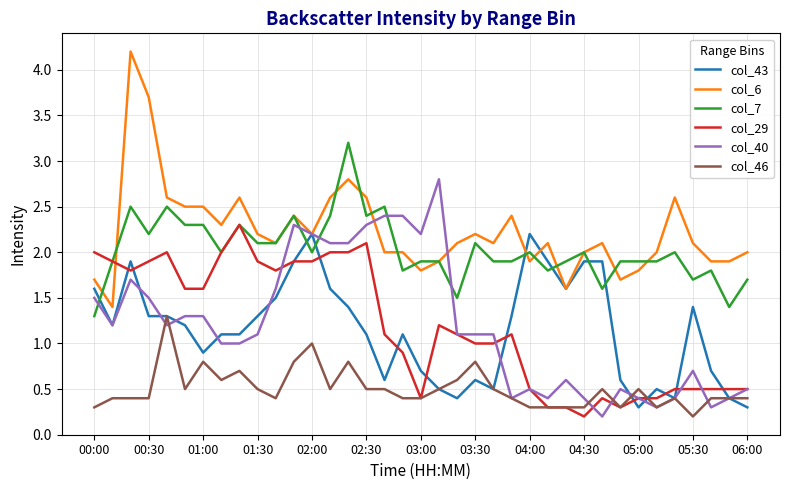

What is the average value of the col_29 series?

1.2